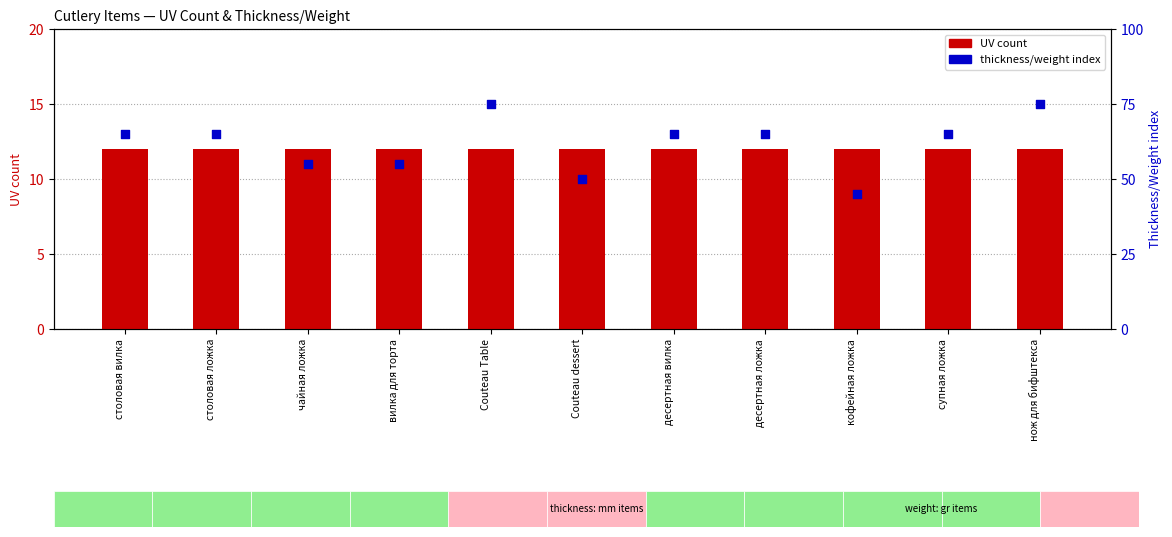

Is the value of UV count at вилка для торта greater than the value of thickness/weight index at десертная вилка?

No